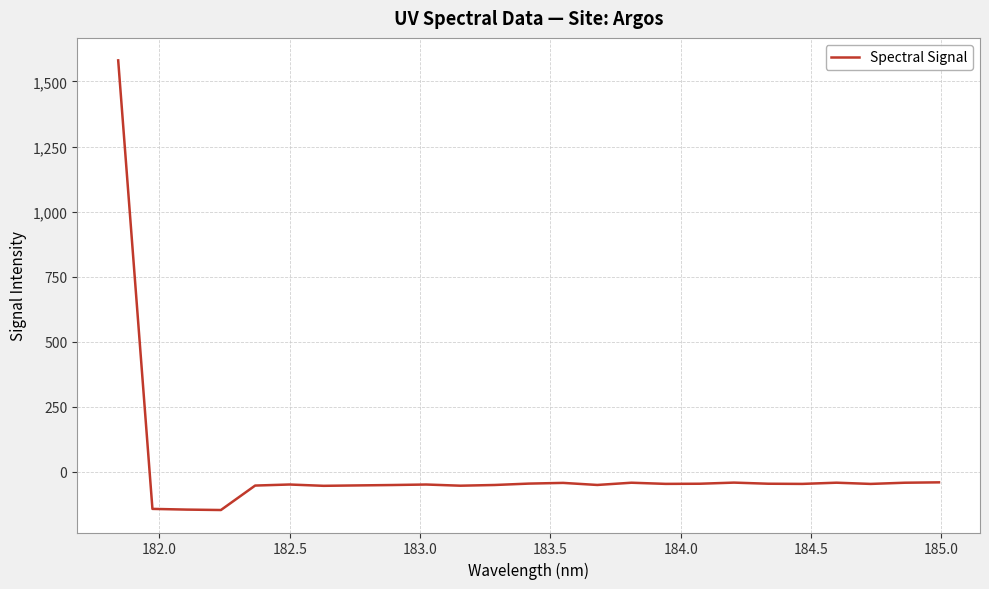

What is the minimum value shown in the chart?

-147.5